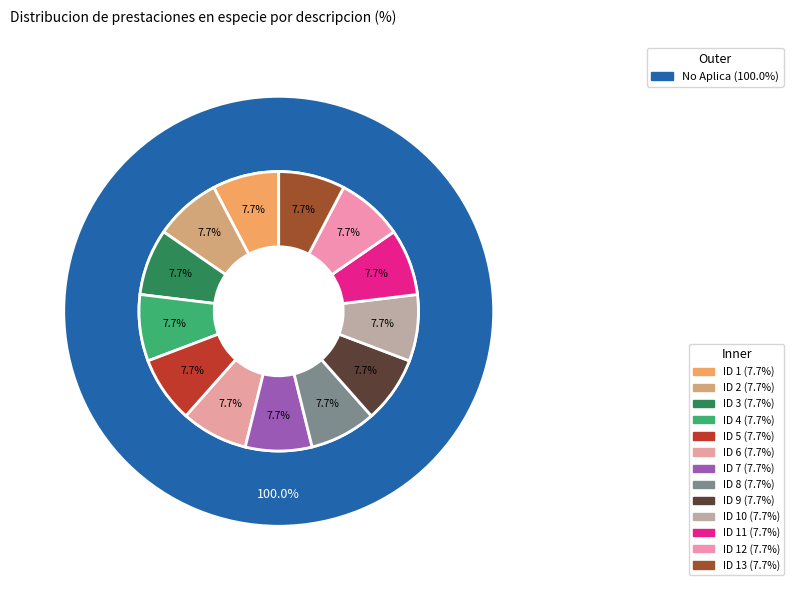

Which has a higher value, No Aplica or No Aplica?

No Aplica